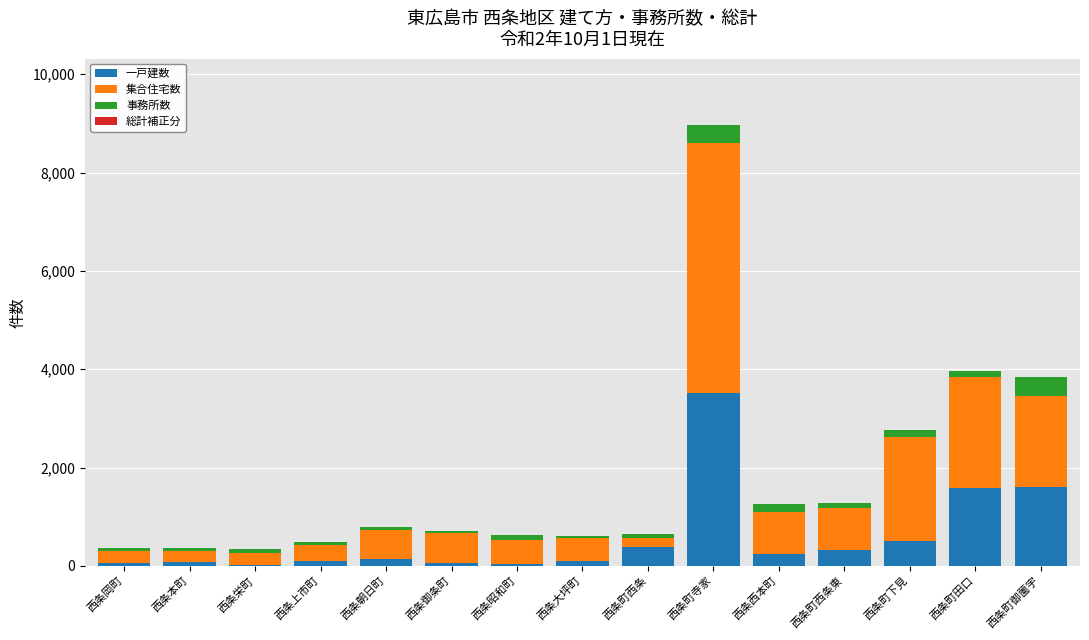

At which category is the sum across all series the highest?

西条町寺家